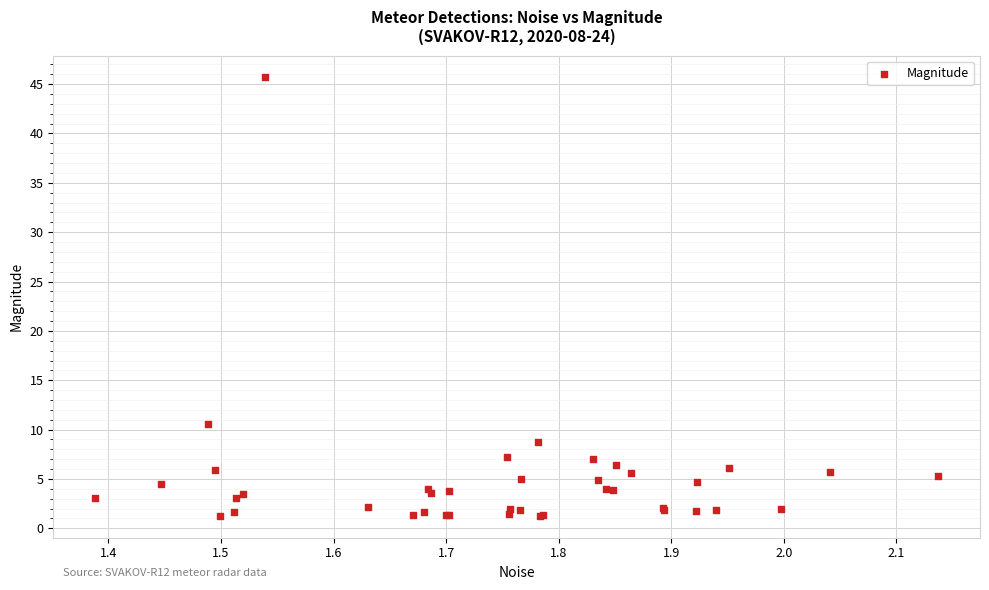

What Y value in the scatter plot is closest to 23?

10.6